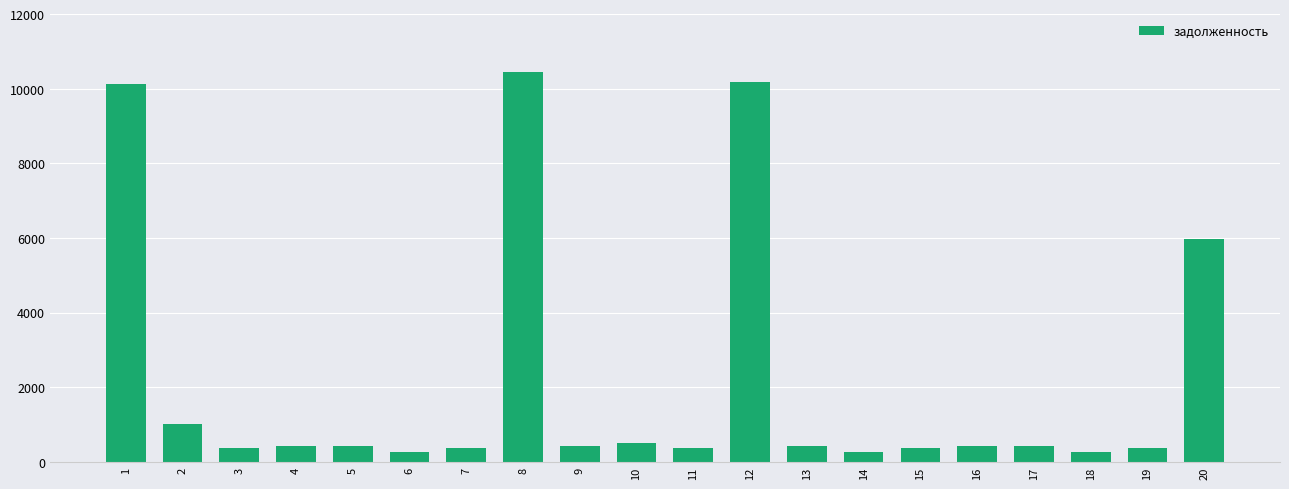

What is the average value?

2170.1